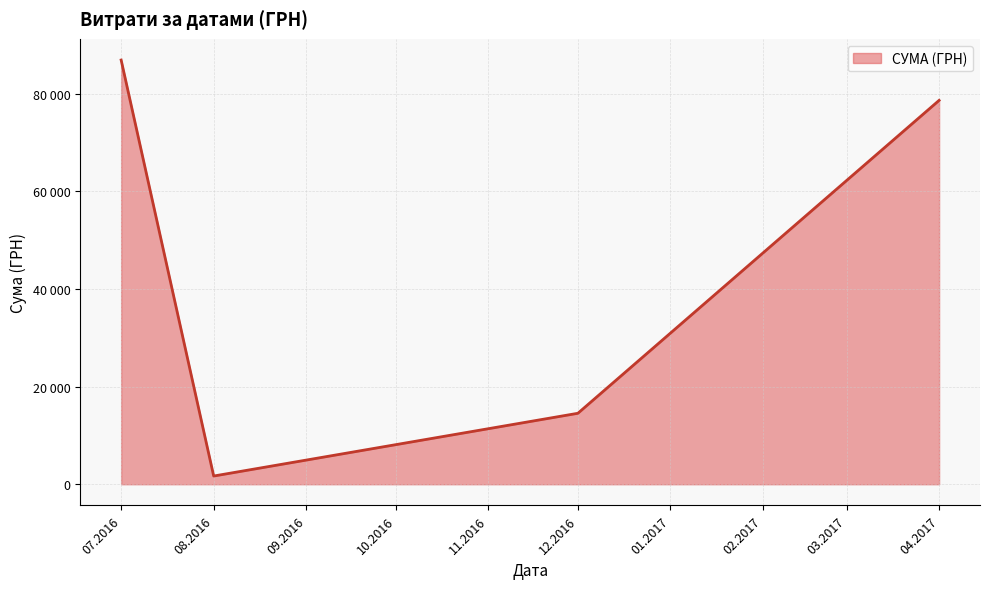

Does the chart display data point markers on the line(s)?

No